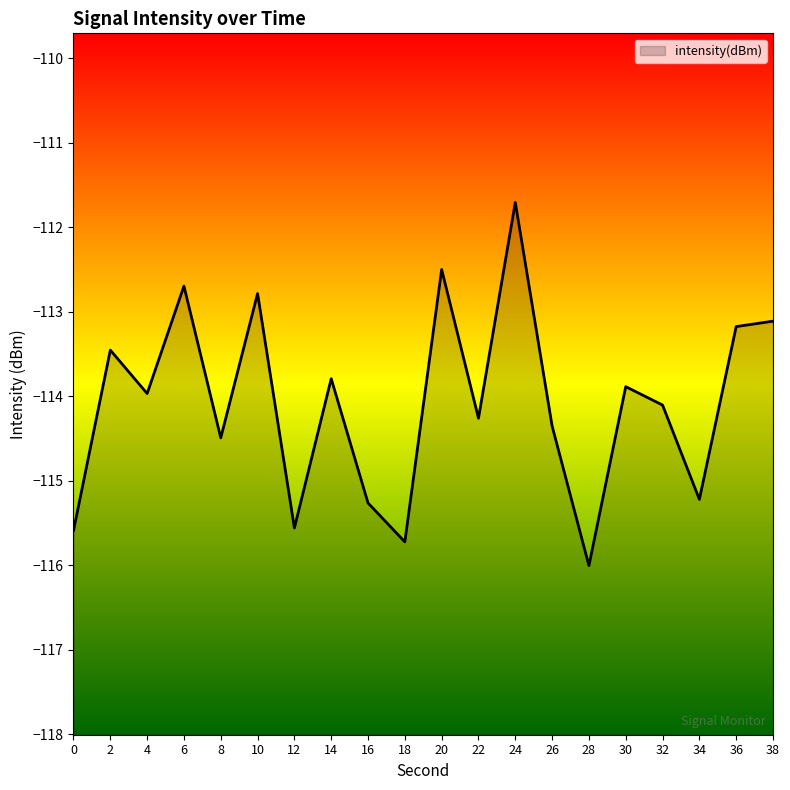

At which category does the data reach its first local peak?

2